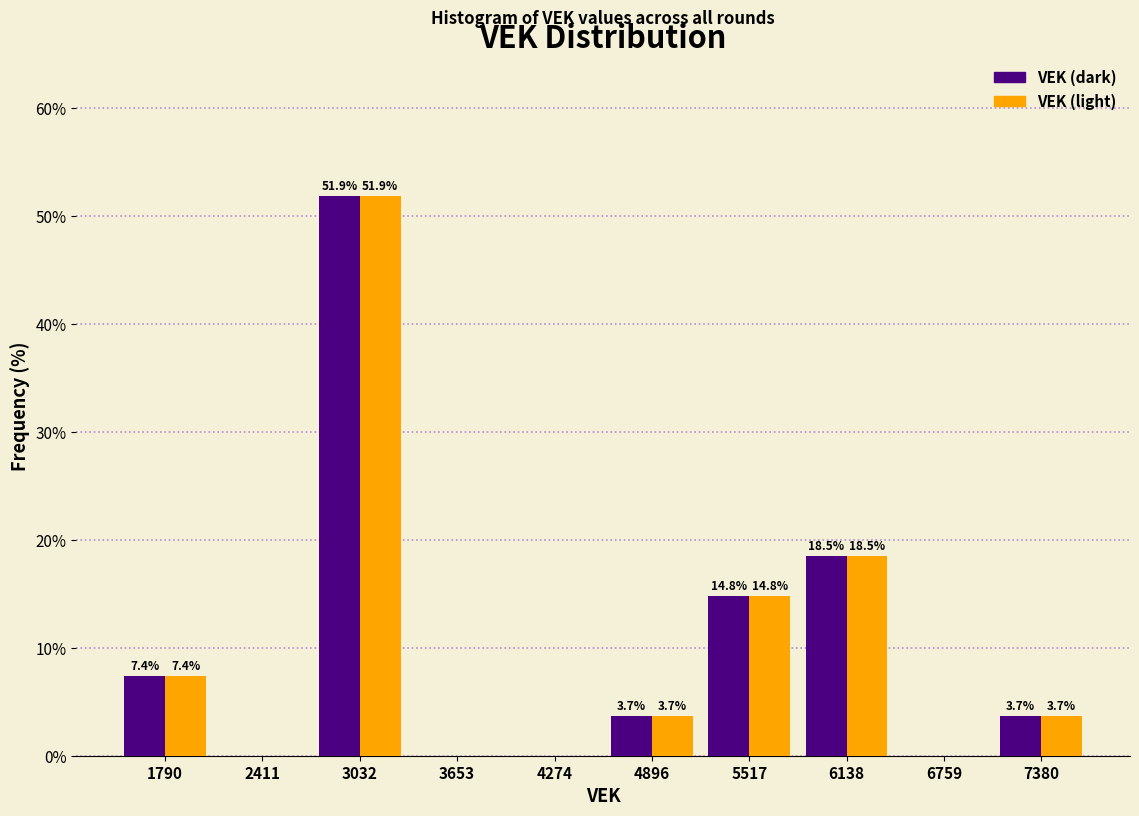

In the VEK (light) series, which range on the x-axis has the tallest bar?

2700 to 3300